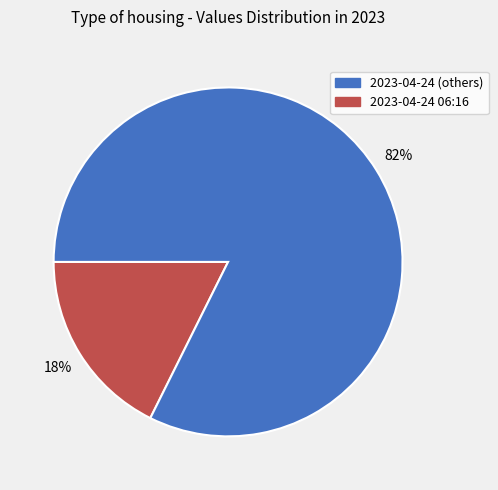

How many segments does this pie chart have?

2